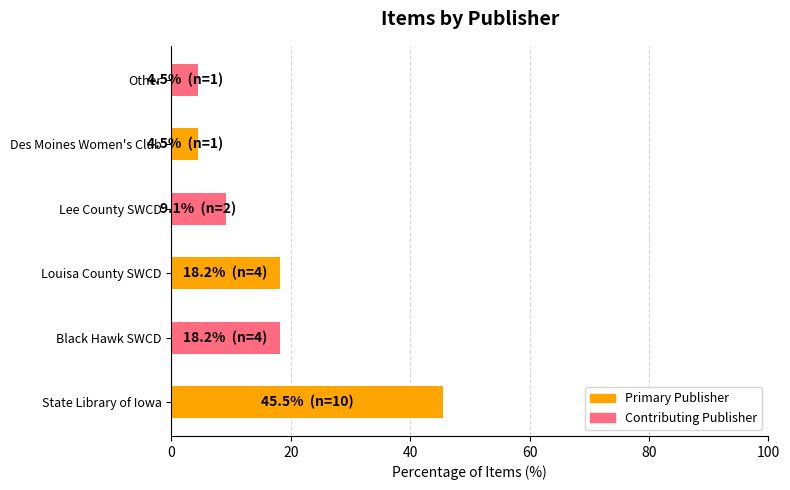

What is the greatest value displayed?

45.5